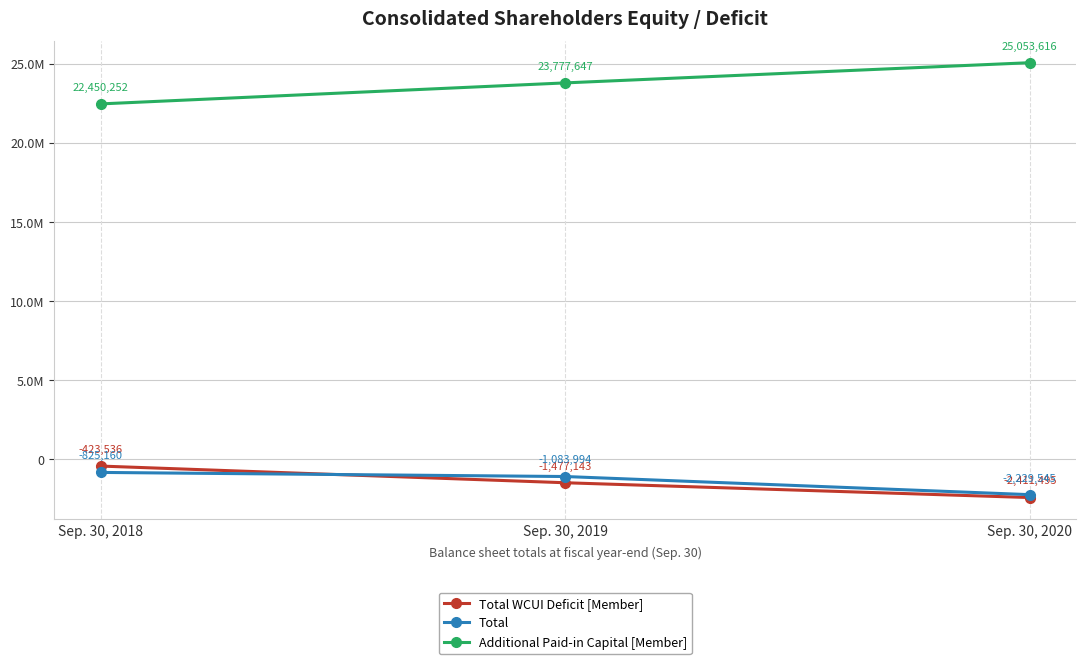

What is the spread (max minus min) of values at Sep. 30, 2019?

25254790